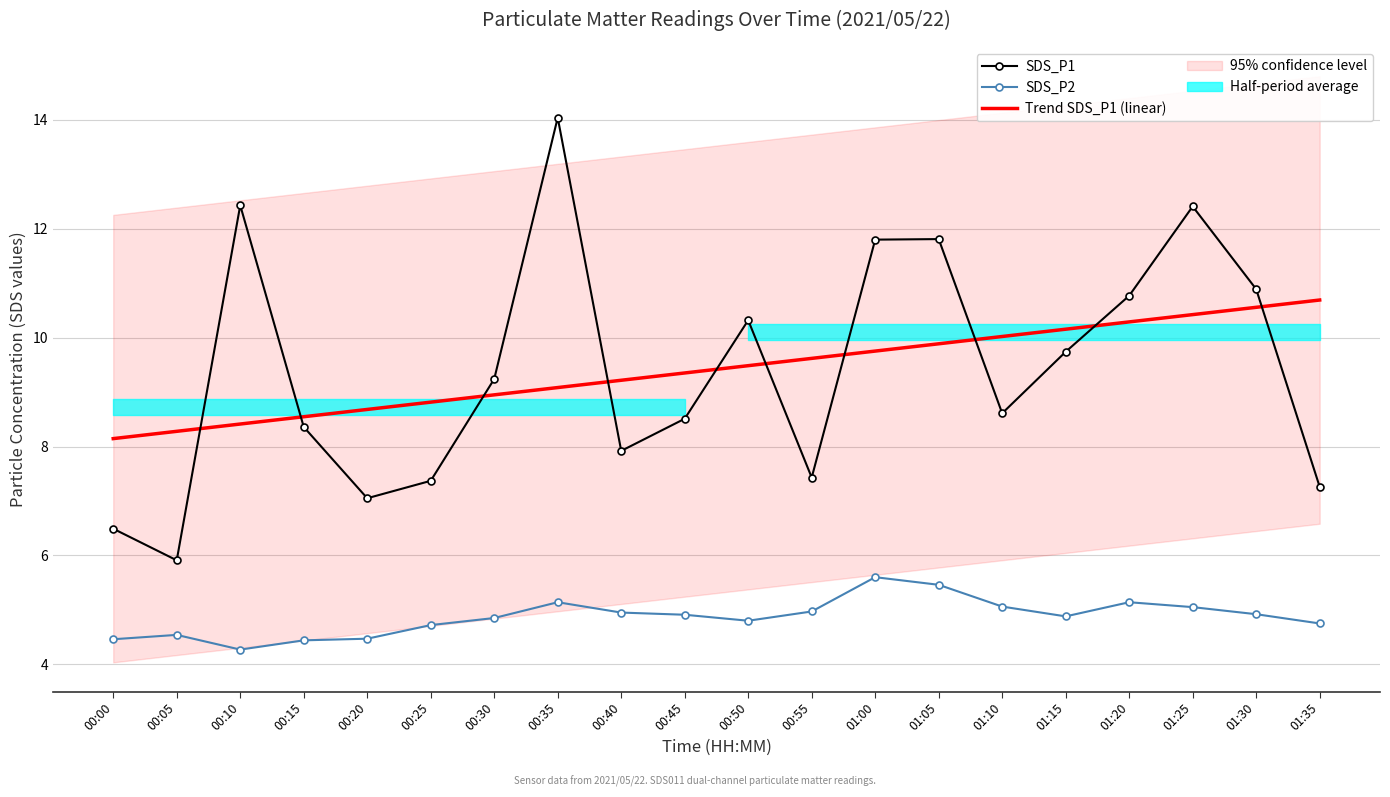

True or false: Trend SDS_P1 (linear) and SDS_P2 intersect in this chart.

False